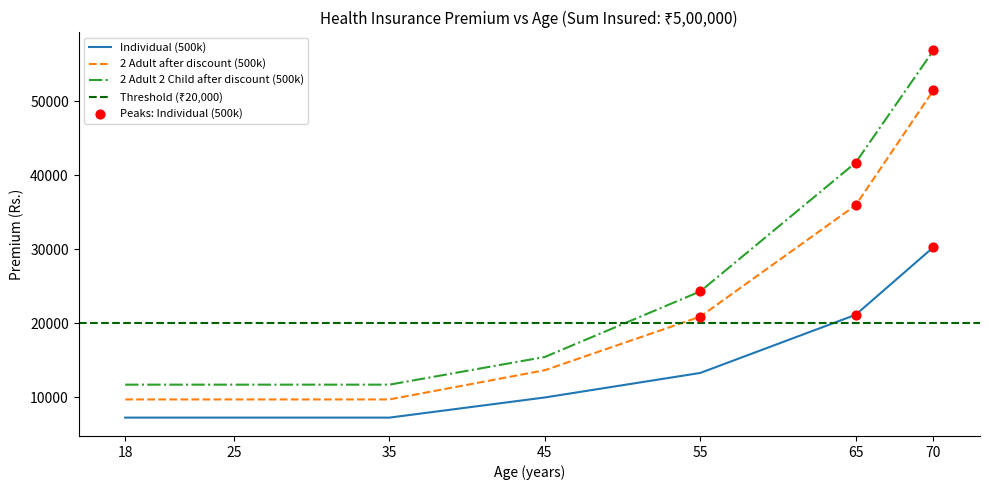

Is the value of 2 Adult 2 Child after discount (500k) at 45 greater than the value of 2 Adult after discount (500k) at 25?

Yes